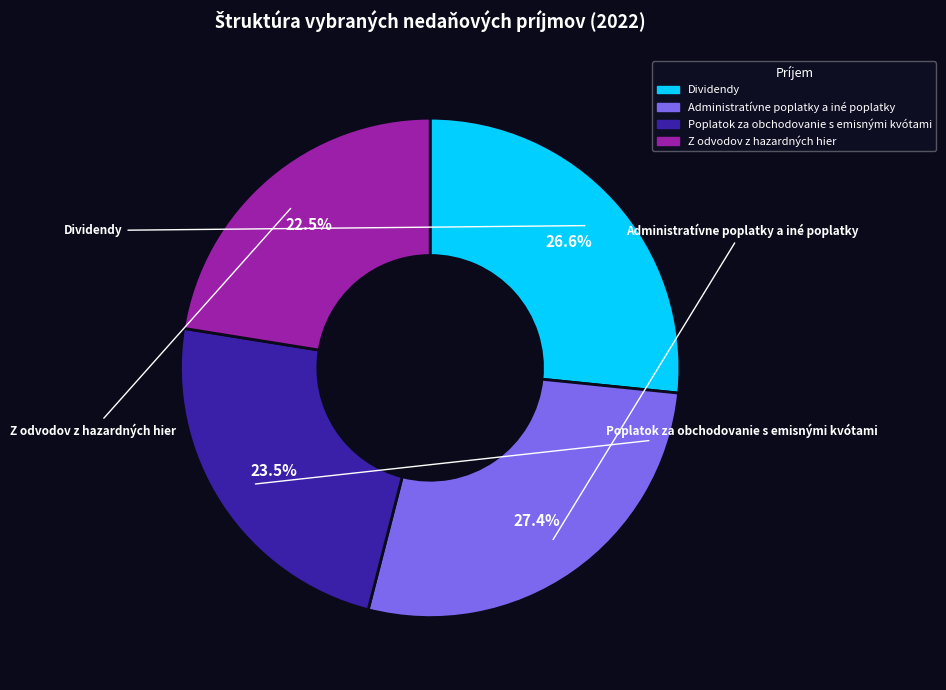

To the nearest percent, what is the average slice percentage?

25%